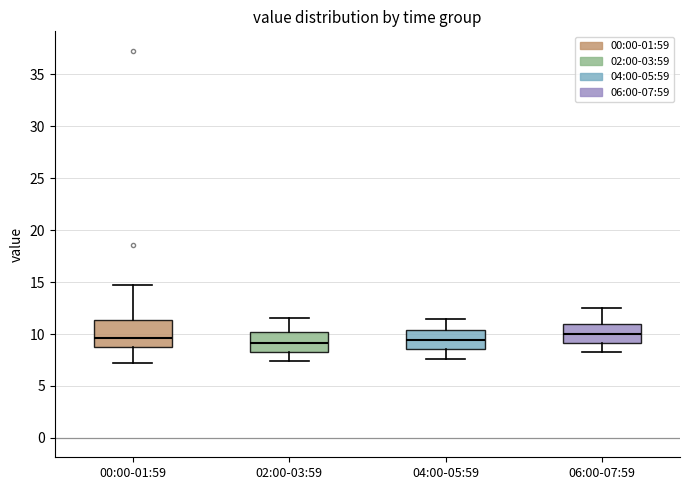

Comparing the boxes themselves (not the whiskers), which one is the tallest?

00:00-01:59